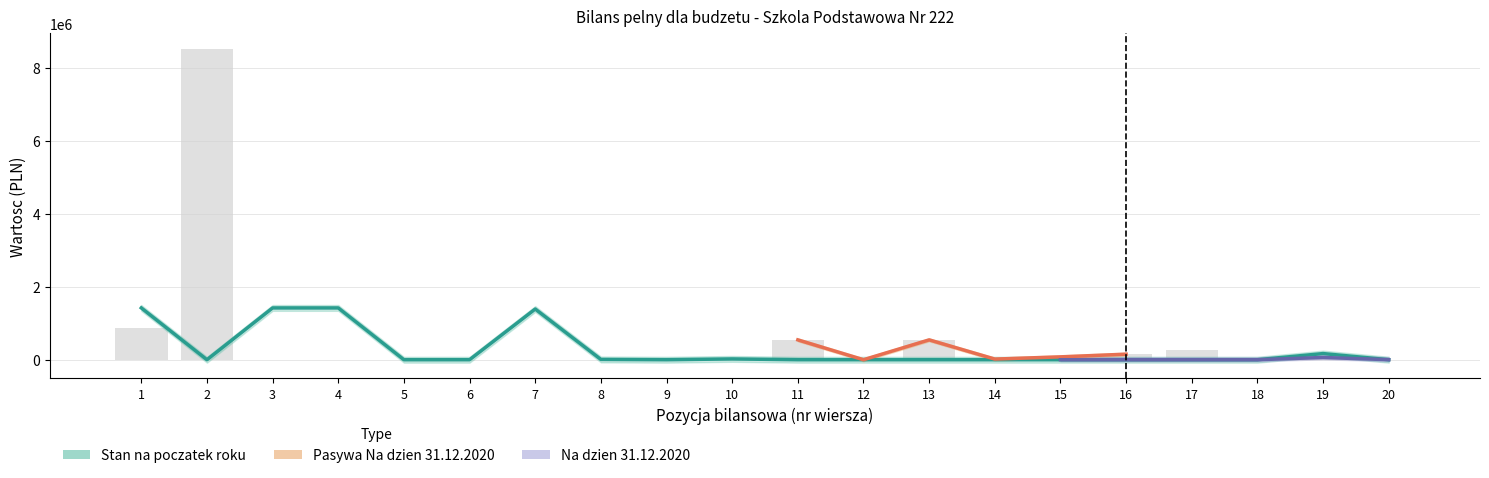

What is the maximum value shown in the chart?

8526573.2